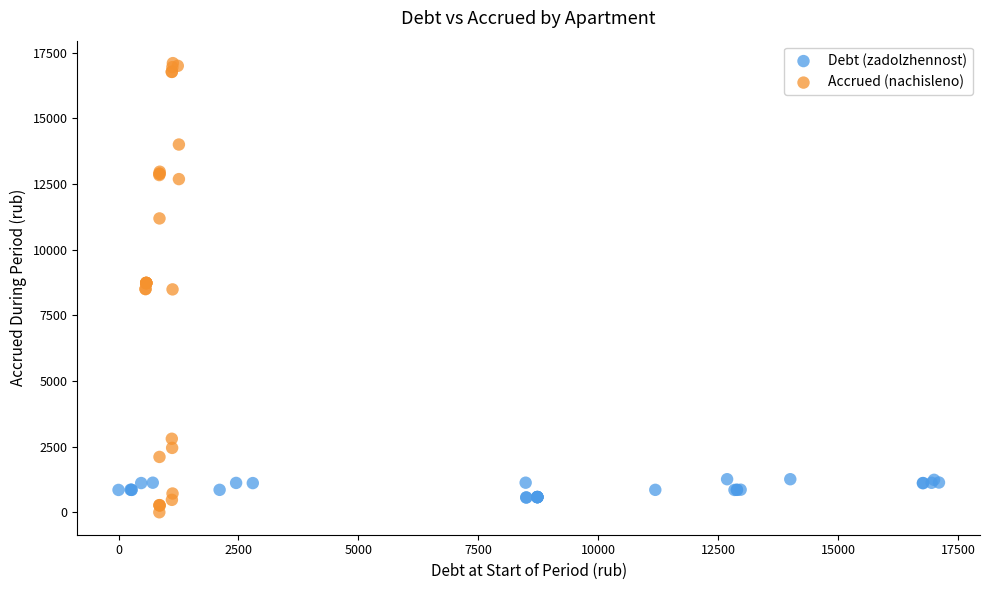

Which series contains the highest Y value?

Accrued (nachisleno)